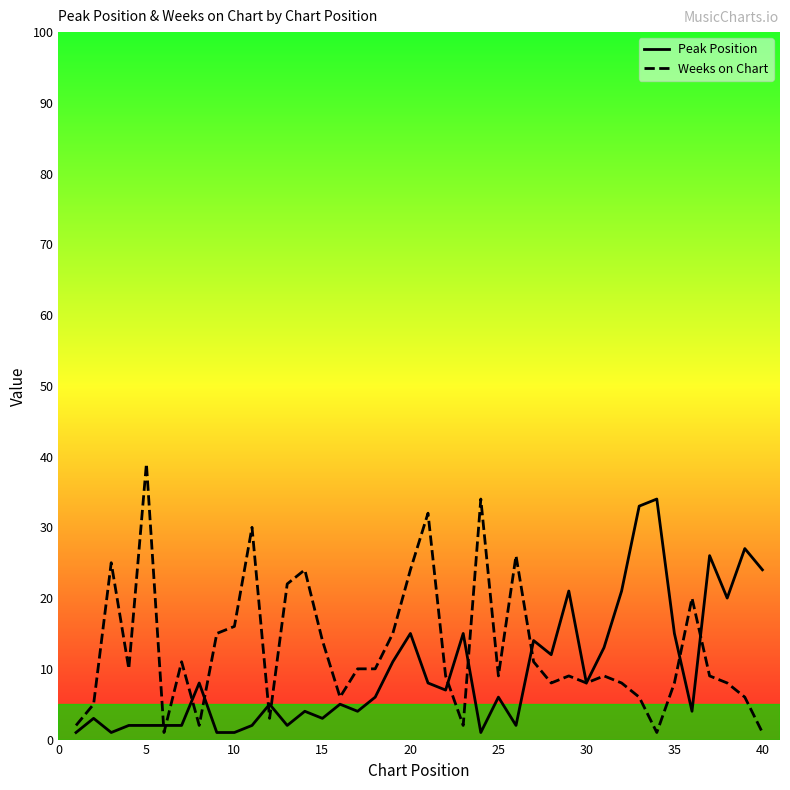

What is the maximum value shown in the chart?

39